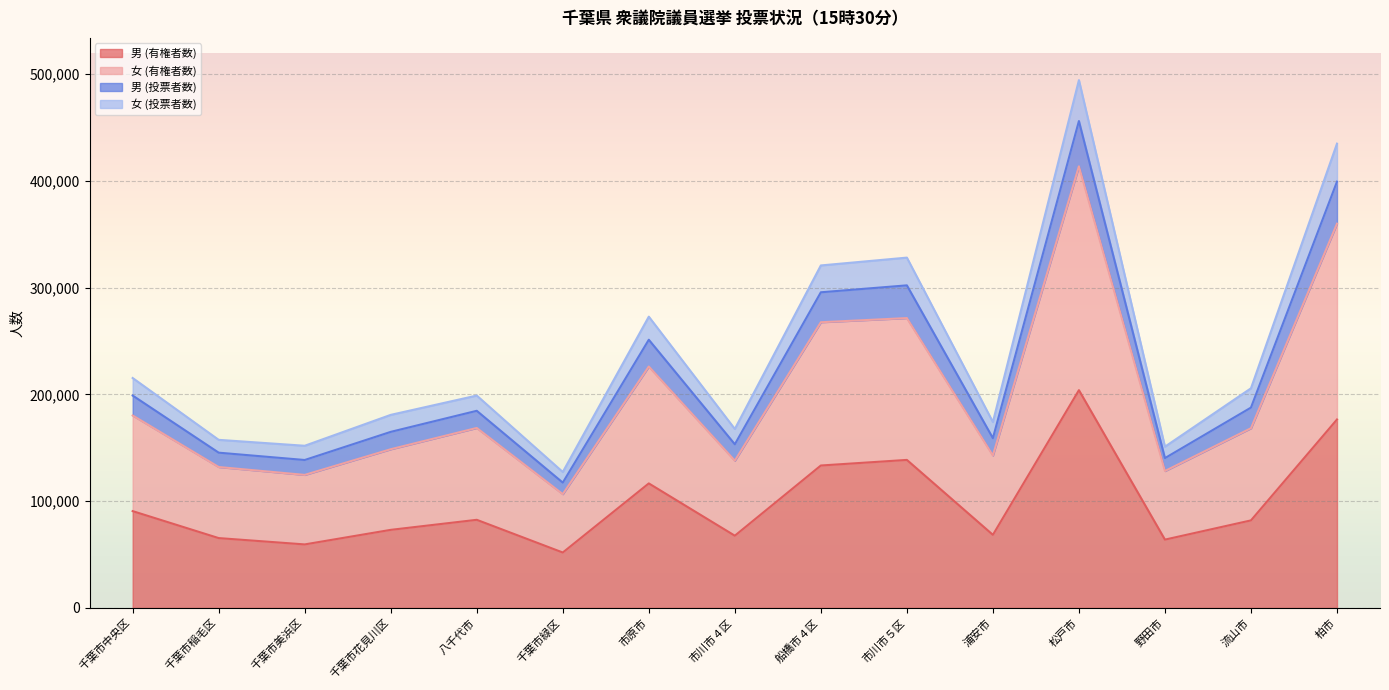

What is the difference between the 男 (投票者数) values at 市川市５区 and 船橋市４区?

7329